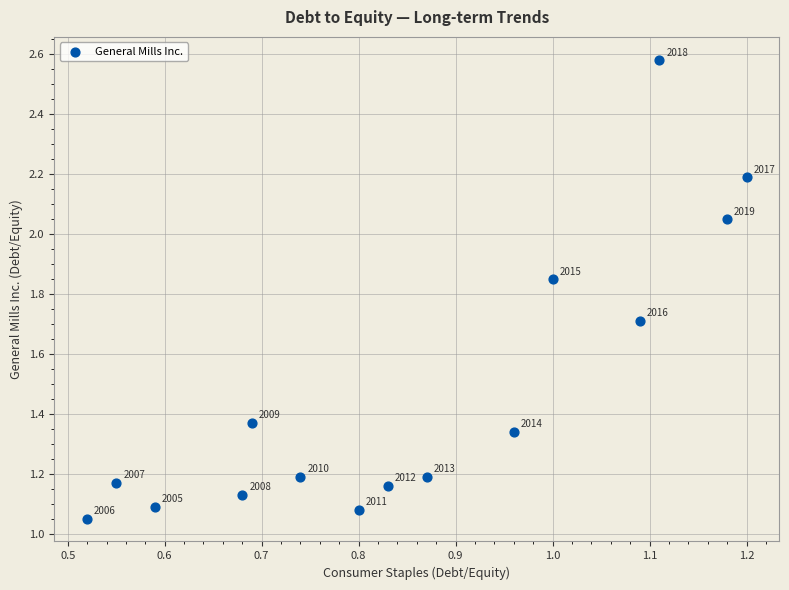

What is the range of X values (max minus min)?

0.7